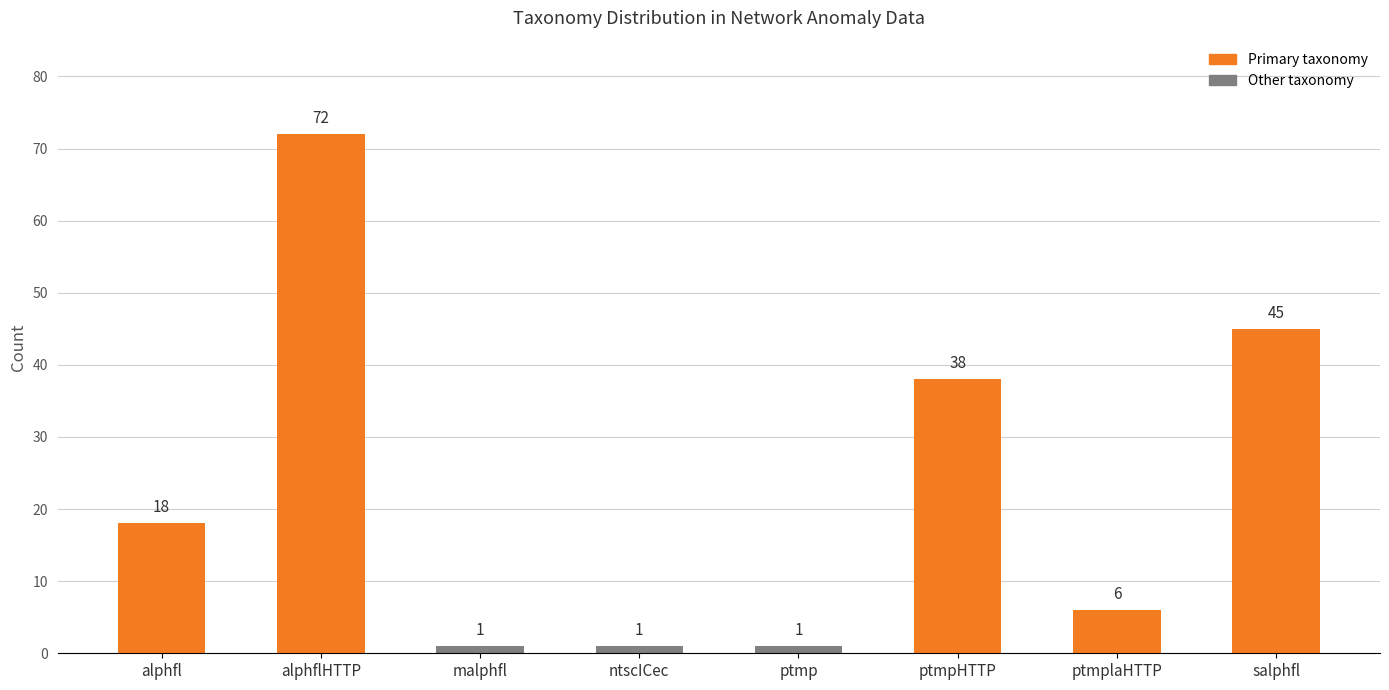

Which has a higher value, salphfl or ptmplaHTTP?

salphfl